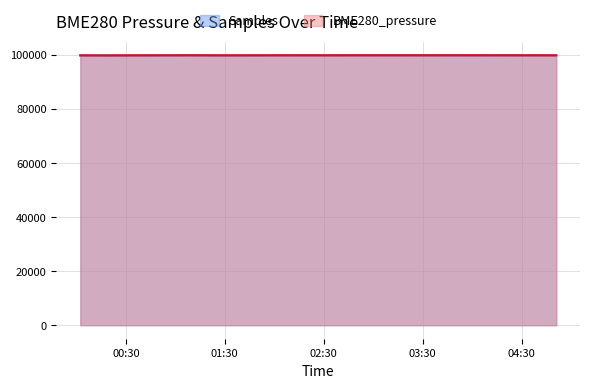

After their last crossing, which series has the higher values: Samples or BME280_pressure?

BME280_pressure